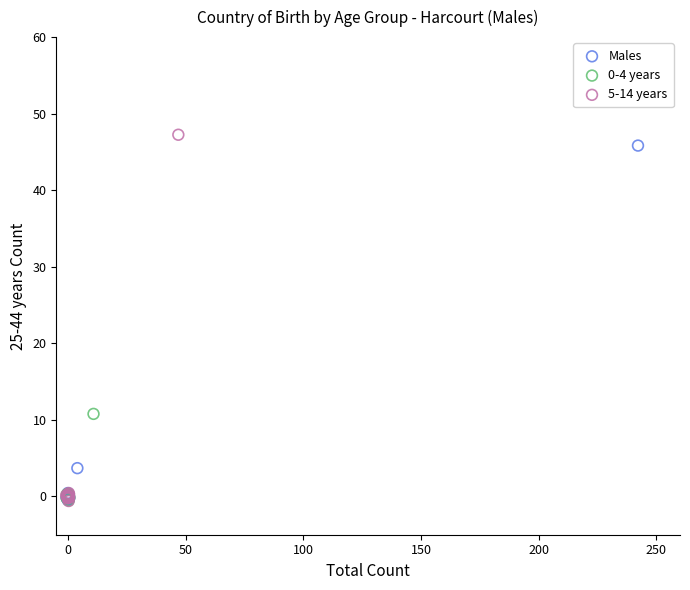

Which series has the widest spread of Y values?

5-14 years